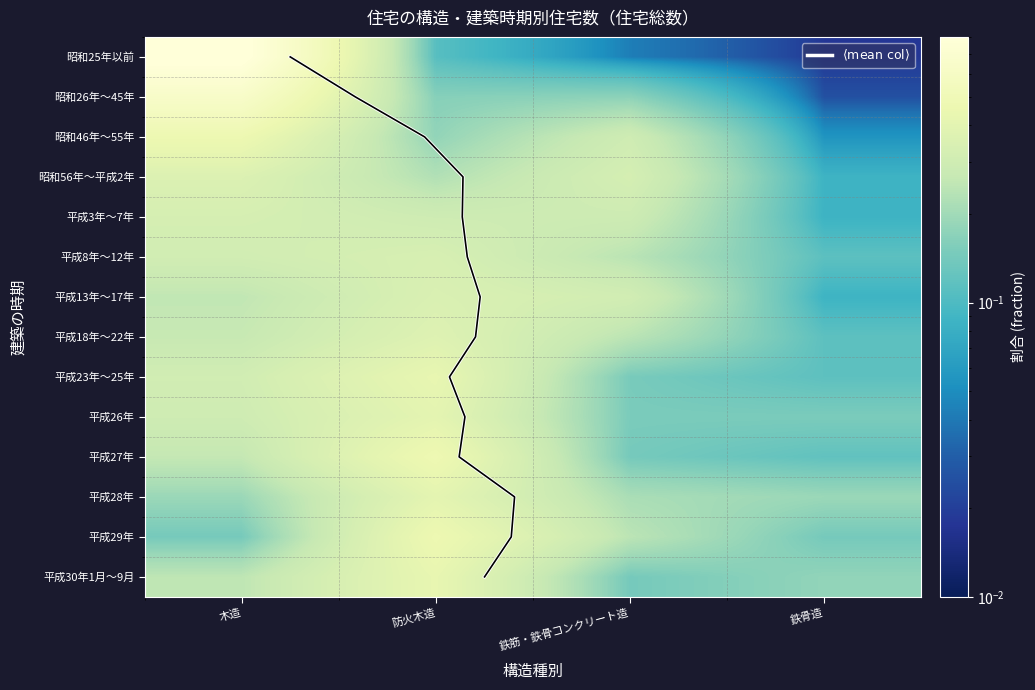

Which series has the largest total across all categories?

昭和25年以前